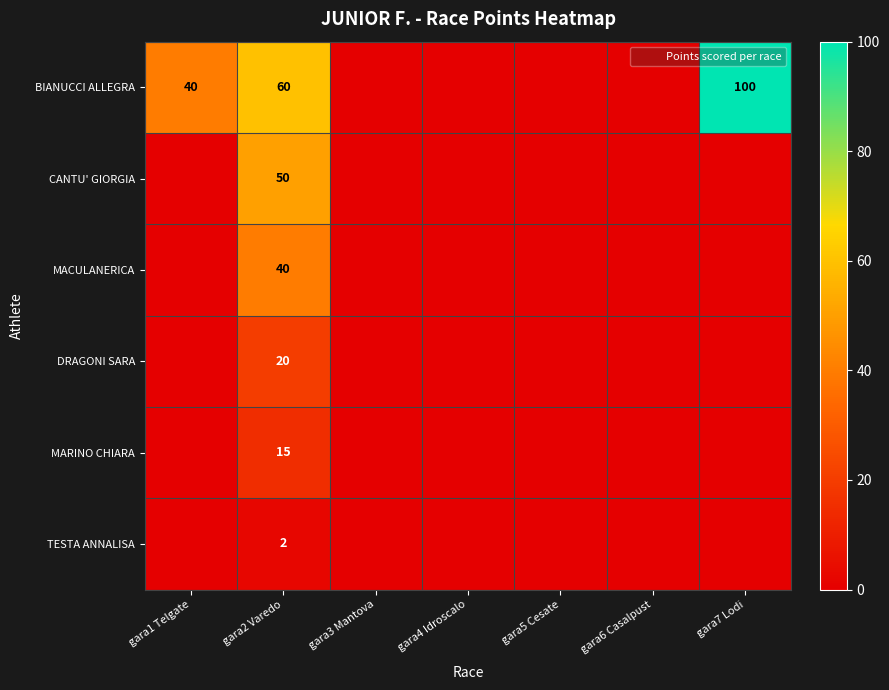

Between gara1 Telgate and gara6 Casalpust, which is larger?

gara1 Telgate